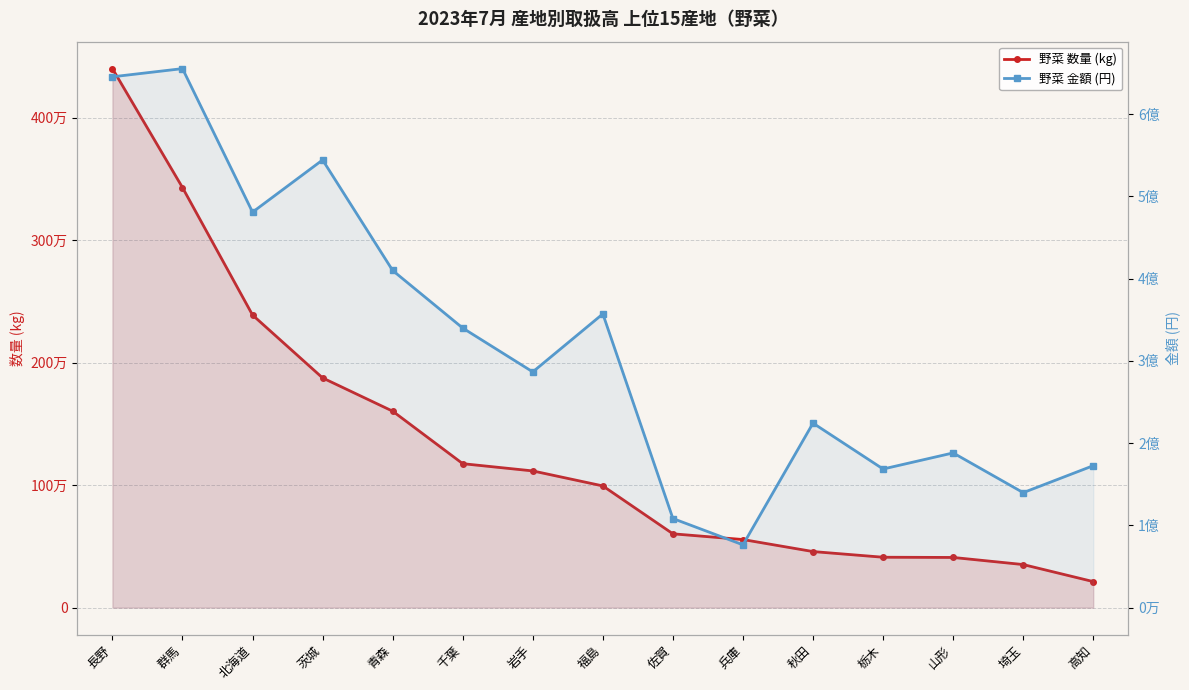

Is the value of 野菜 数量 (kg) at 千葉 greater than the value of 野菜 金額 (円) at 兵庫?

No